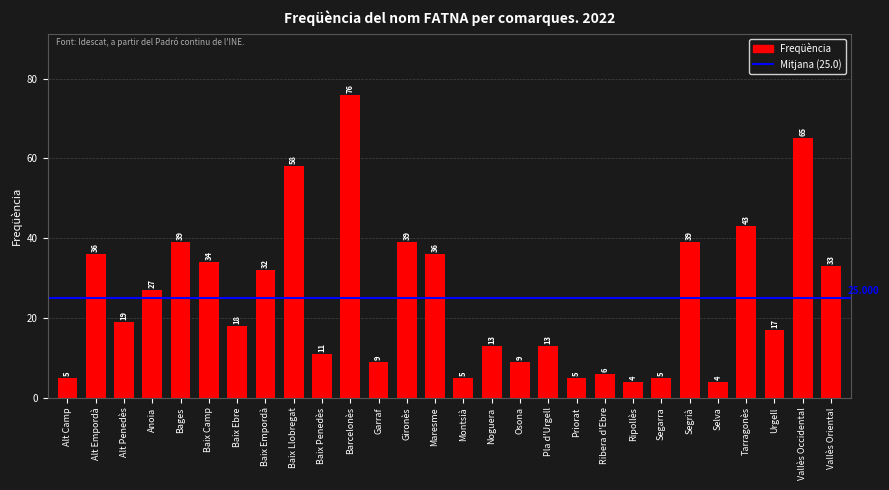

What is the minimum value shown in the chart?

4